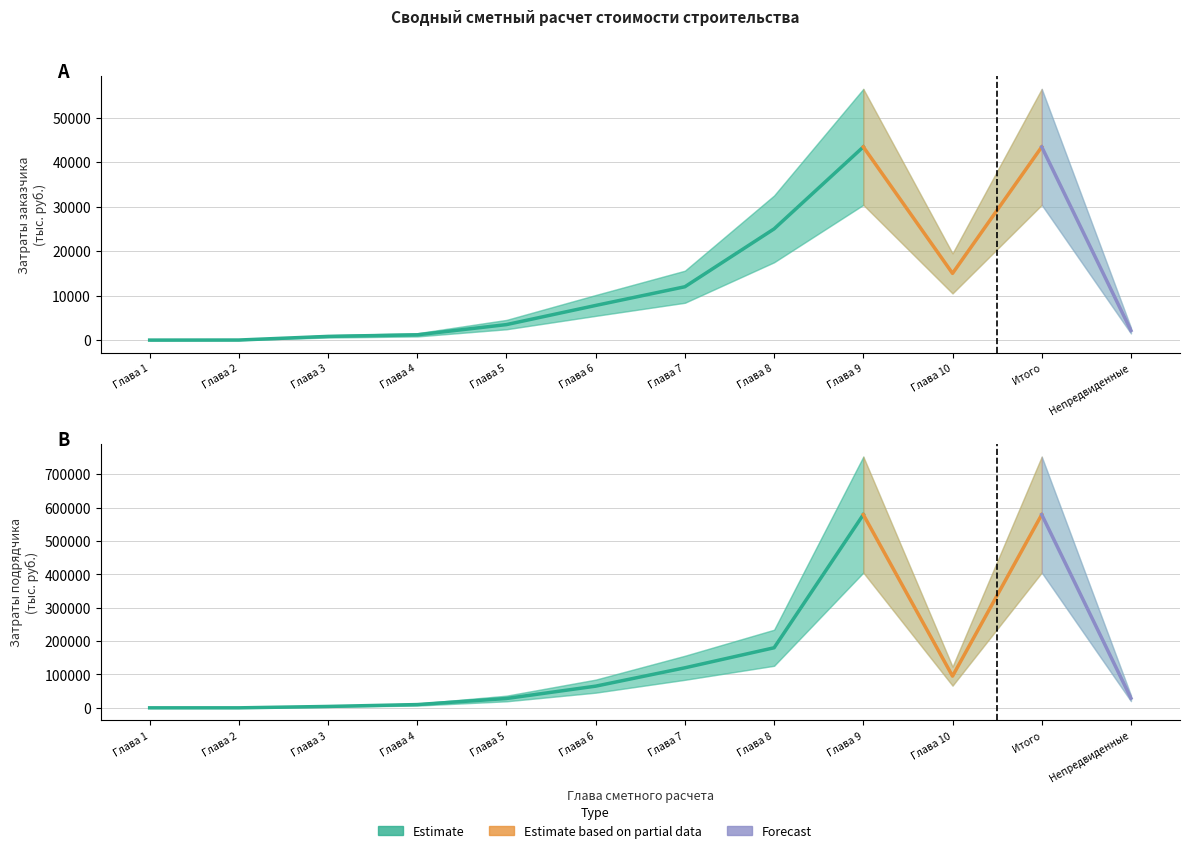

What is the lowest value of the Затраты заказчика (всего) series?

18.3